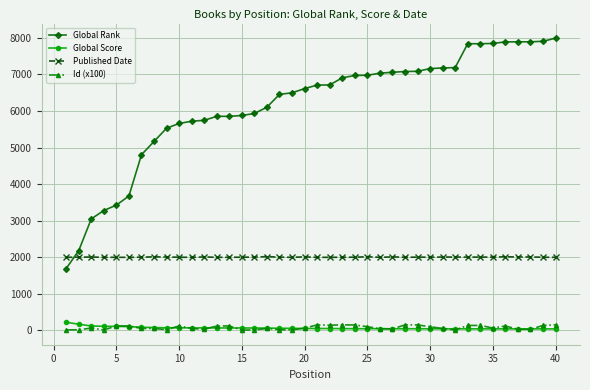

True or false: Published Date and Global Score cross at least once.

False